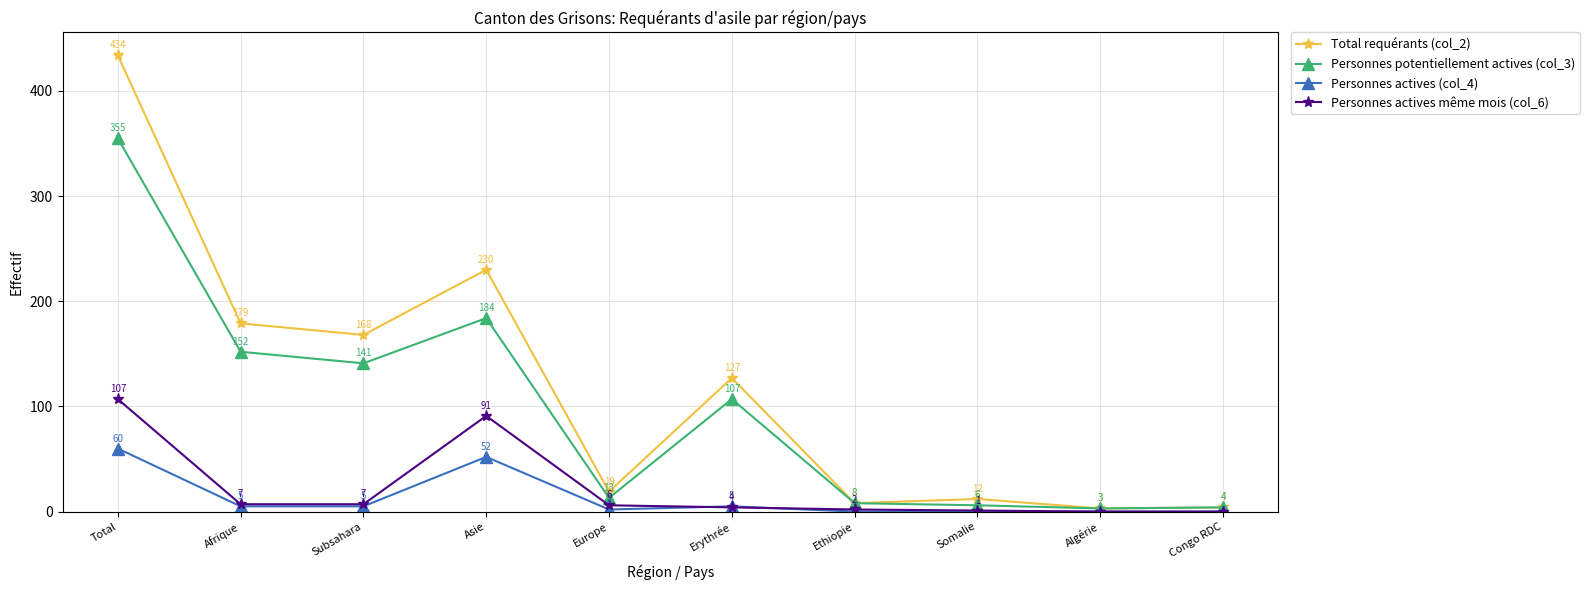

Where is the first local minimum for Personnes potentiellement actives (col_3)?

Subsahara